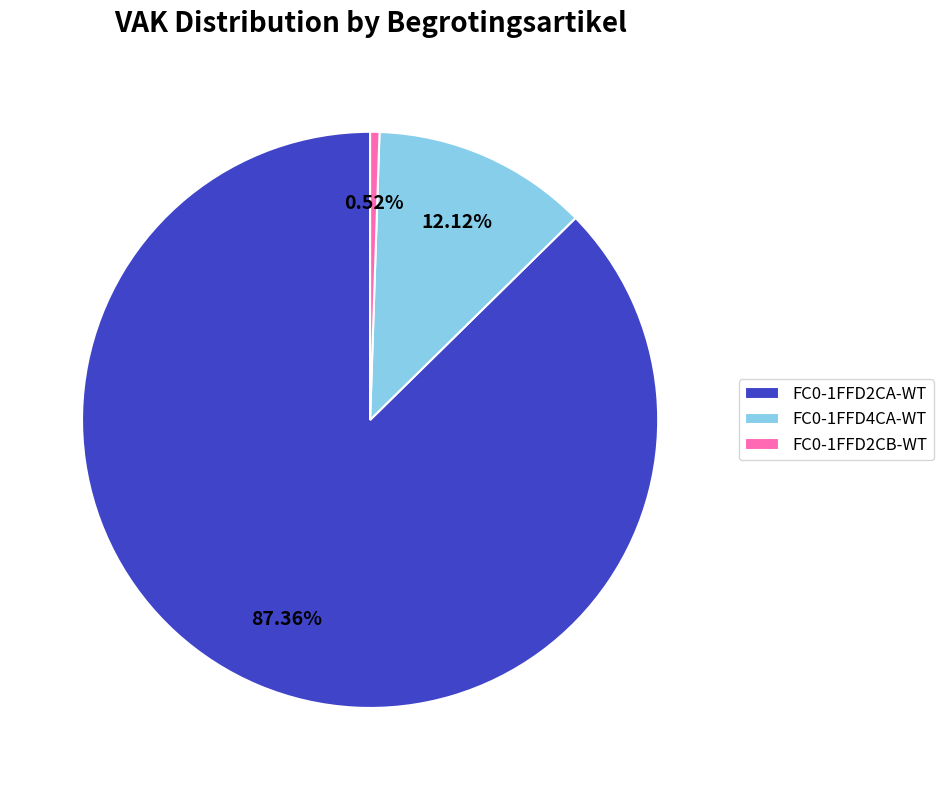

To the nearest percent, what is the average slice percentage?

33%